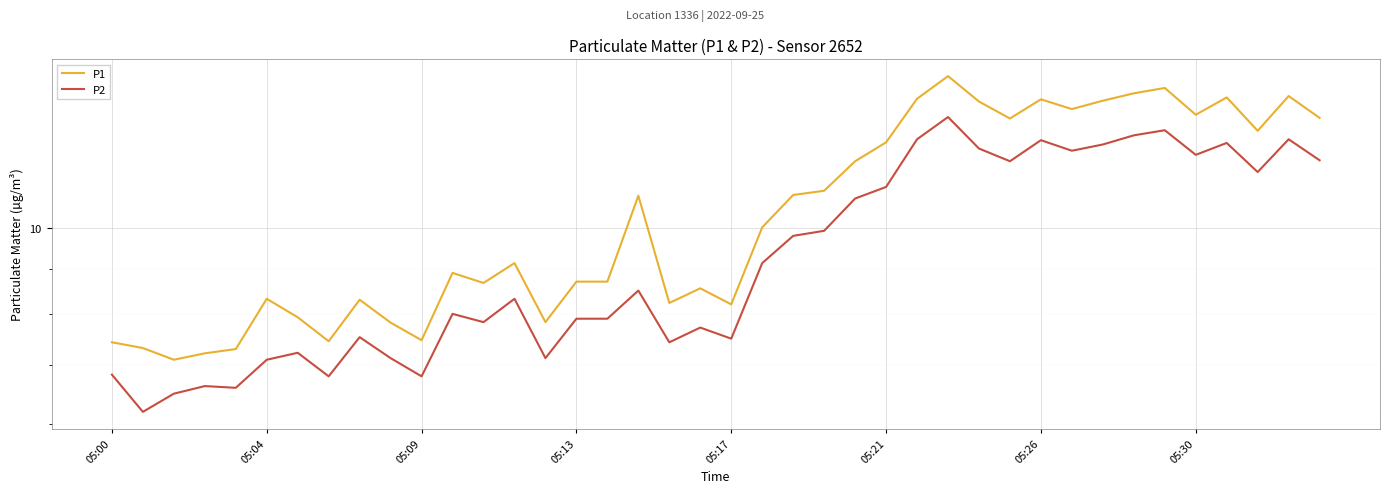

Does the chart display data point markers on the line(s)?

No